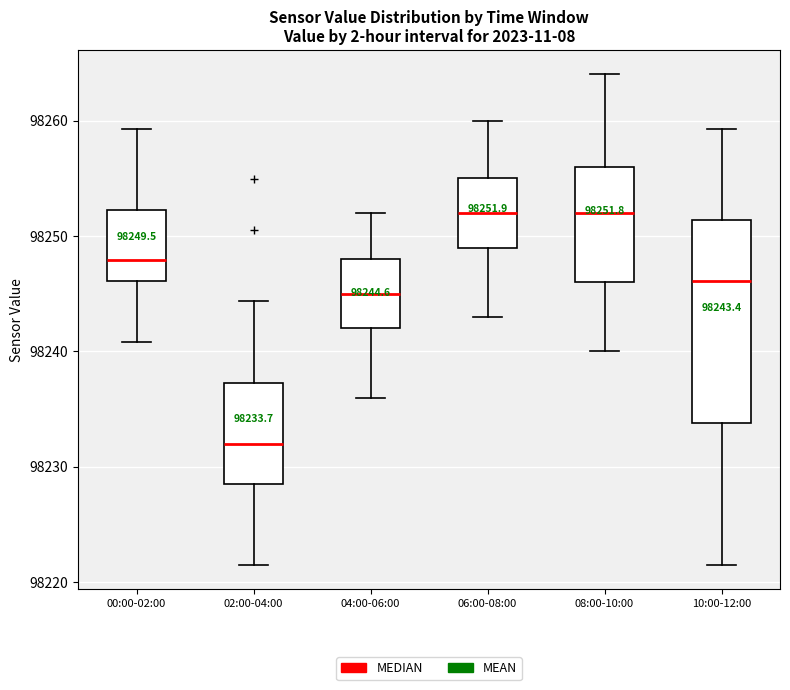

Which box has the lowest median line?

02:00-04:00